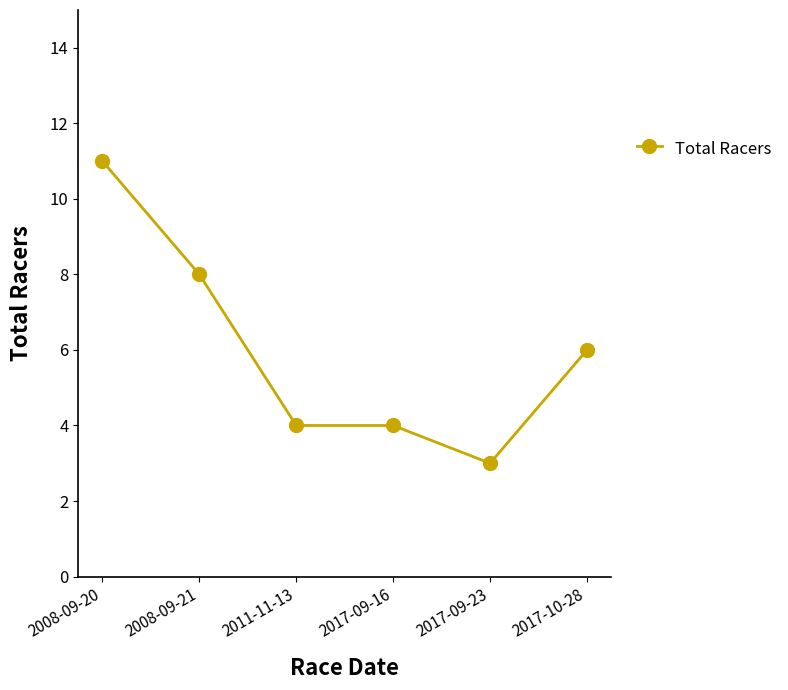

How many lines are shown in the chart?

1